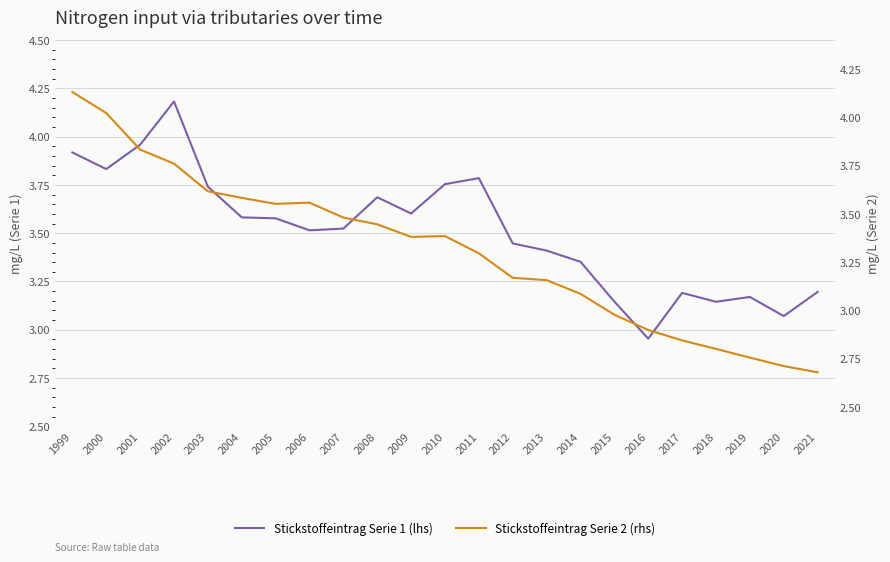

The value of Stickstoffeintrag Serie 2 at 2000 is 1.6. True or false?

False